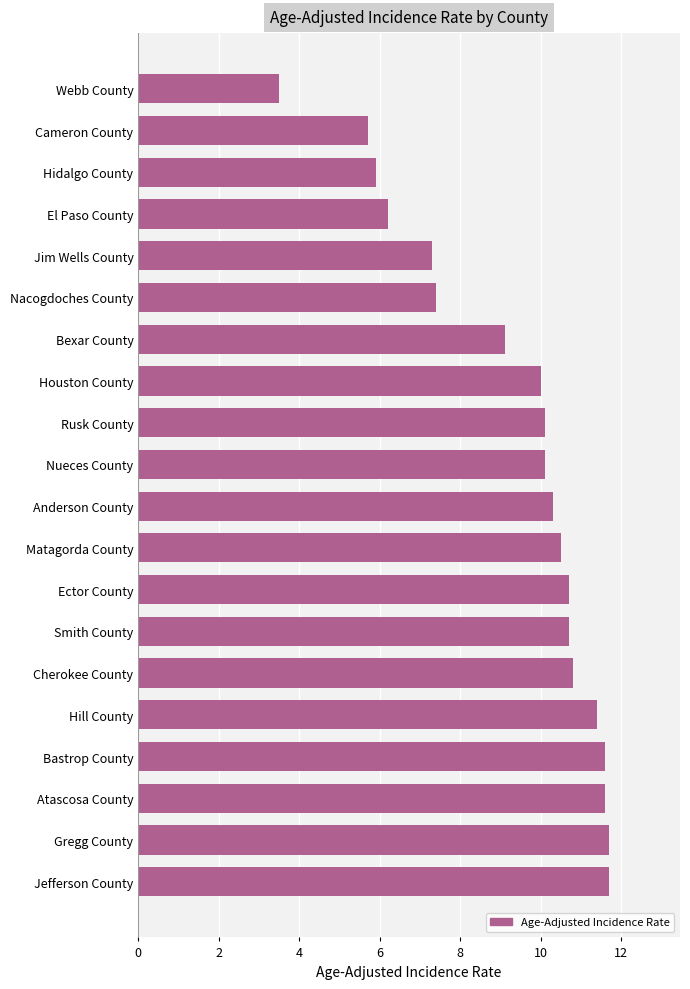

What is the sum of all values?

186.3